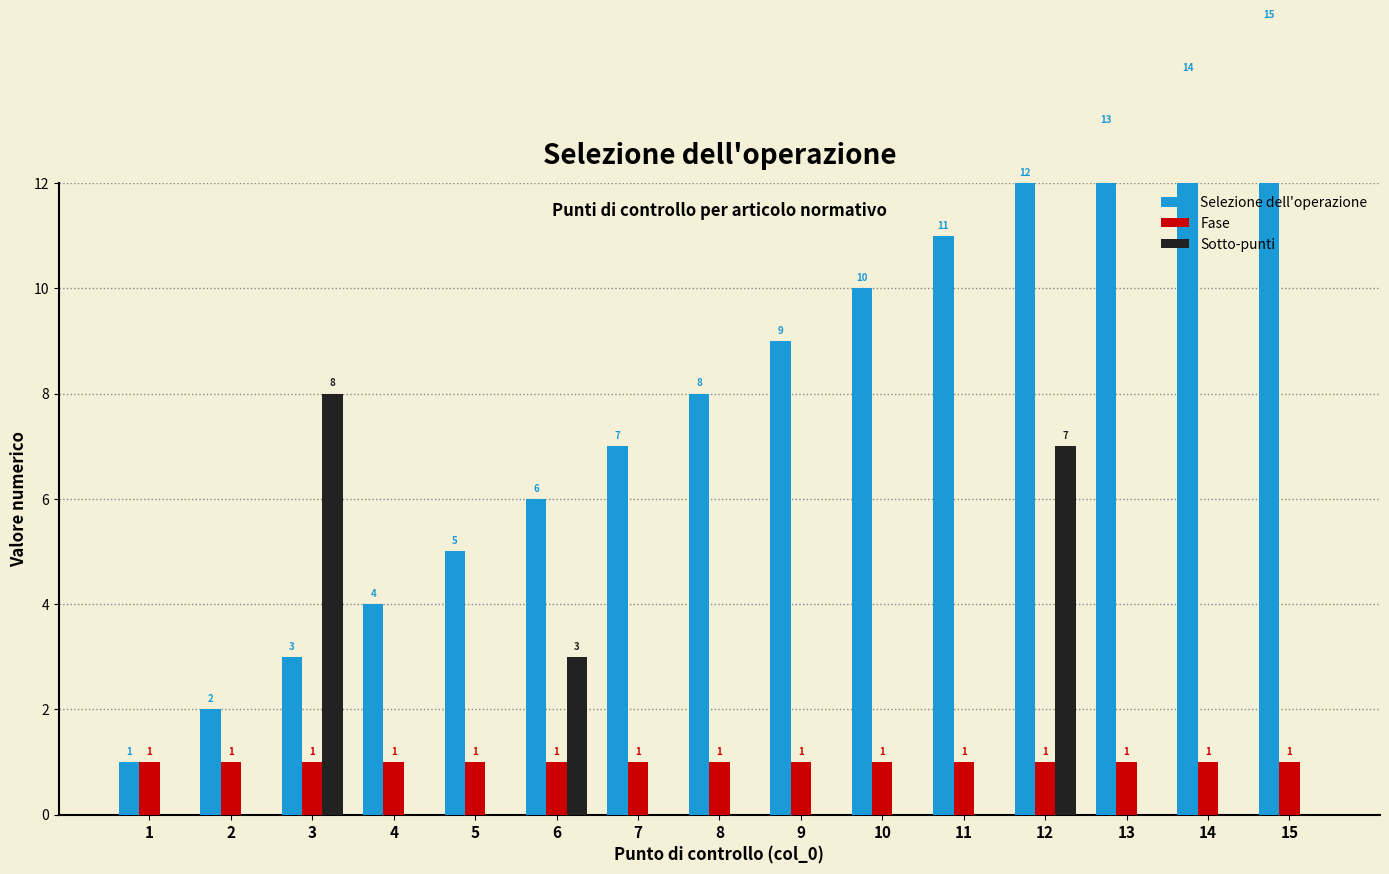

Rank the categories by Selezione dell'operazione value from lowest to highest.

1, 2, 3, 4, 5, 6, 7, 8, 9, 10, 11, 12, 13, 14, 15